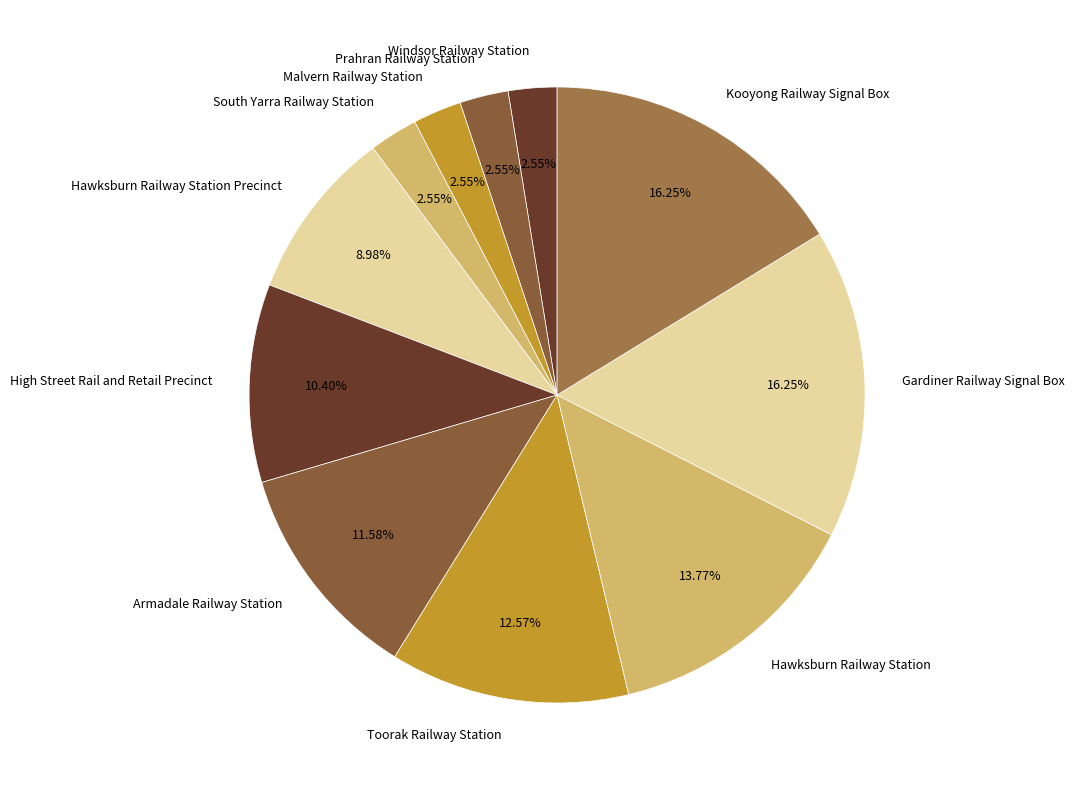

To the nearest percent, what is the difference between the Armadale Railway Station and Kooyong Railway Signal Box slice percentages?

5%